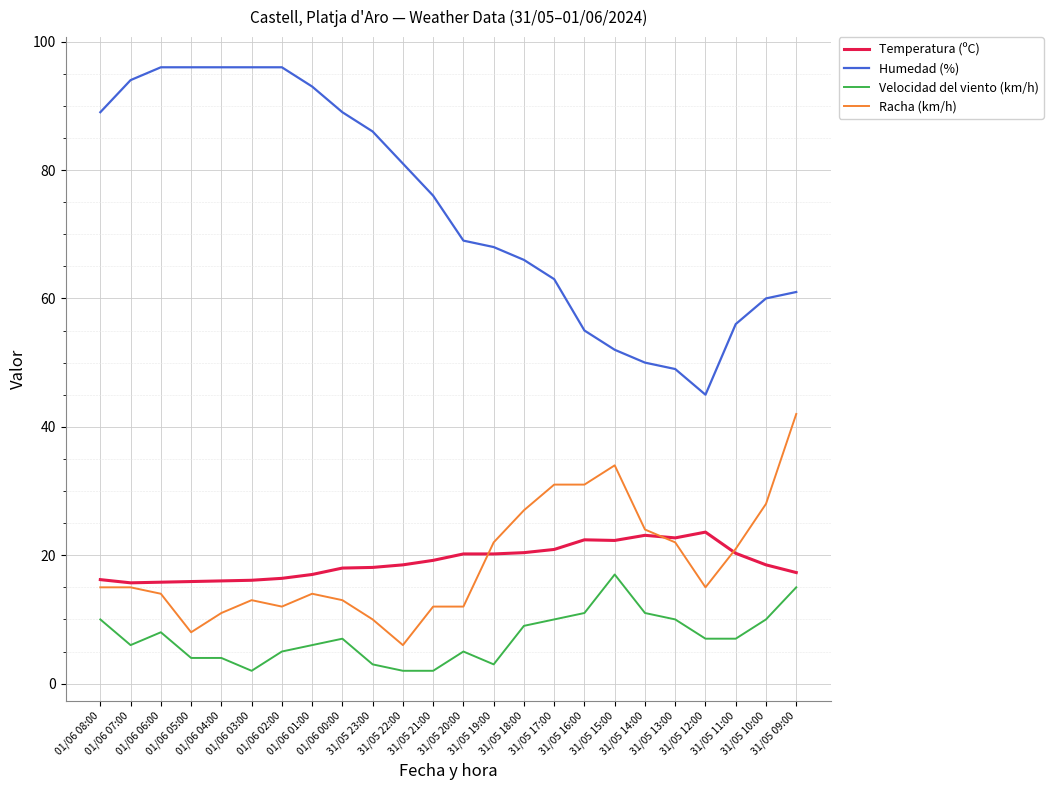

What is the difference between the maximum and minimum values in the Racha (km/h) series?

36.0